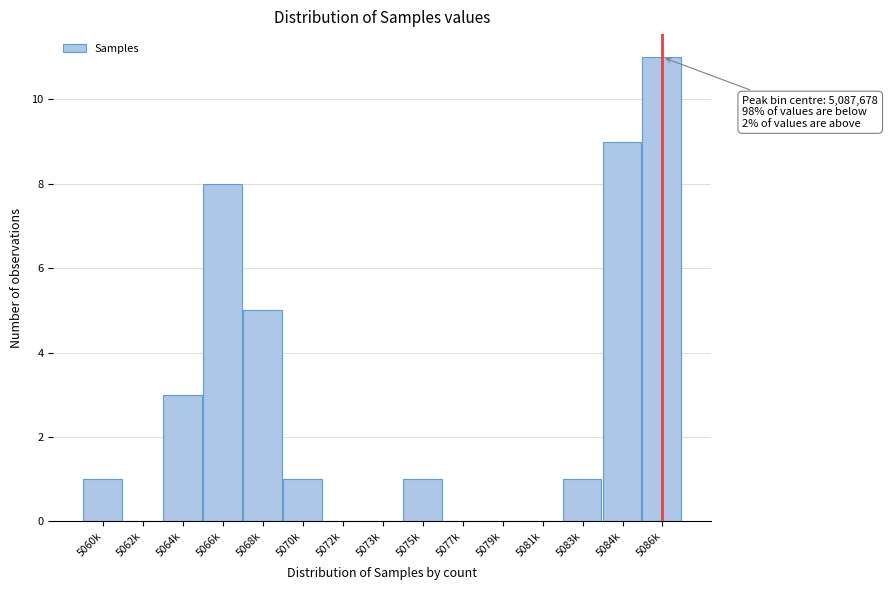

Reading left to right, list all the values displayed in this chart.

5060k=1	5062k=0	5064k=3	5066k=8	5068k=5	5070k=1	5072k=0	5073k=0	5075k=1	5077k=0	5079k=0	5081k=0	5083k=1	5084k=9	5086k=11